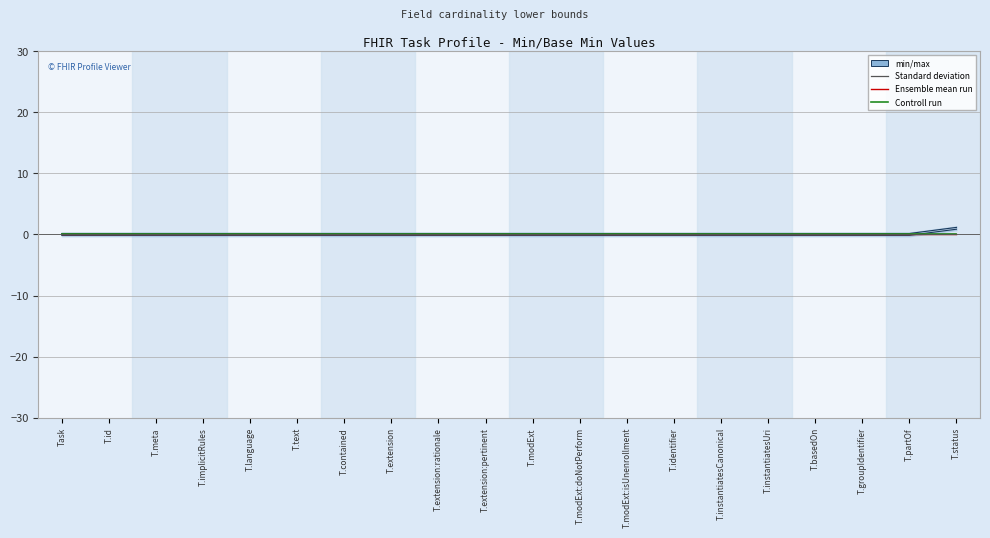

Where is Base Min nearest to the value 0?

Task